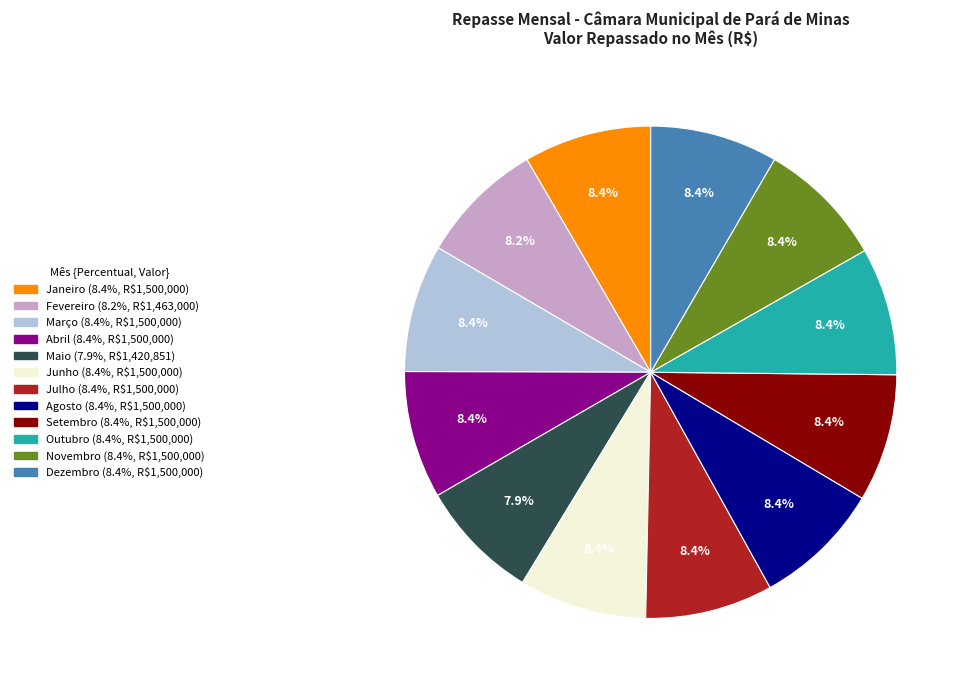

Is Maio the majority of the pie?

No